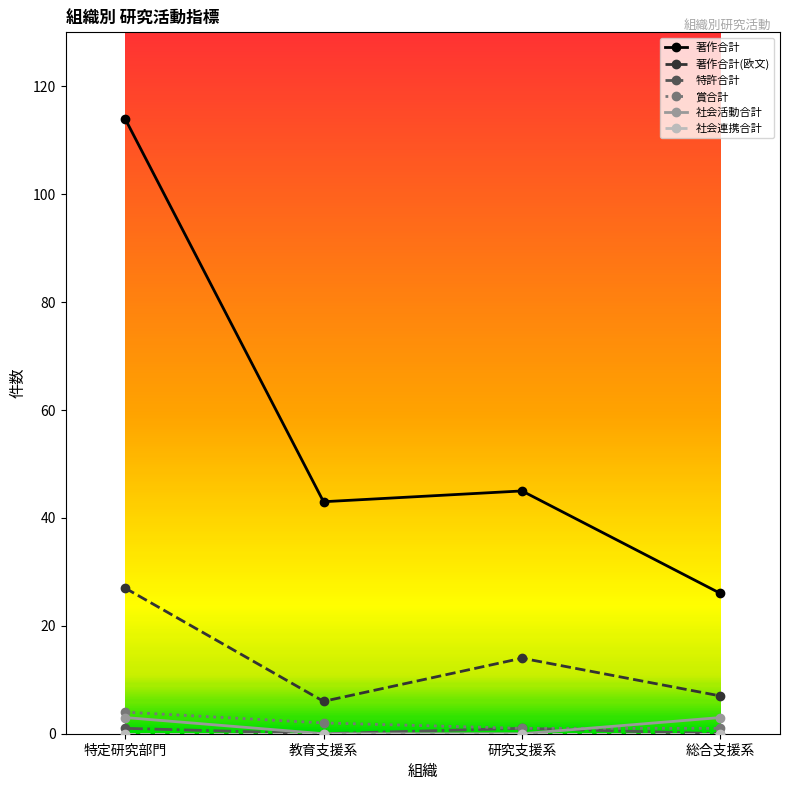

Which series has the largest total across all categories?

著作合計